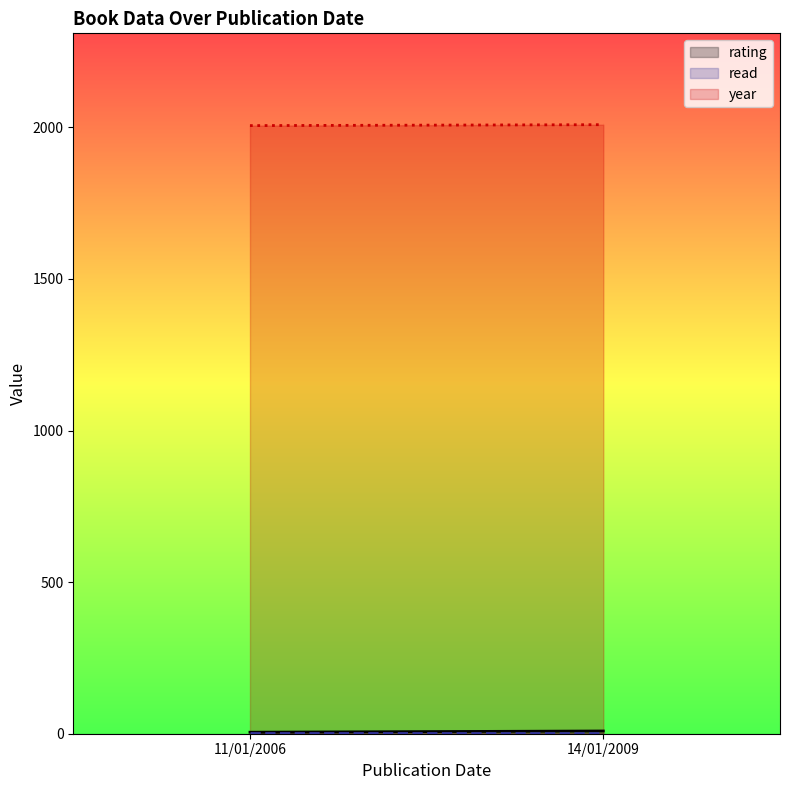

What is the maximum value for year?

2009